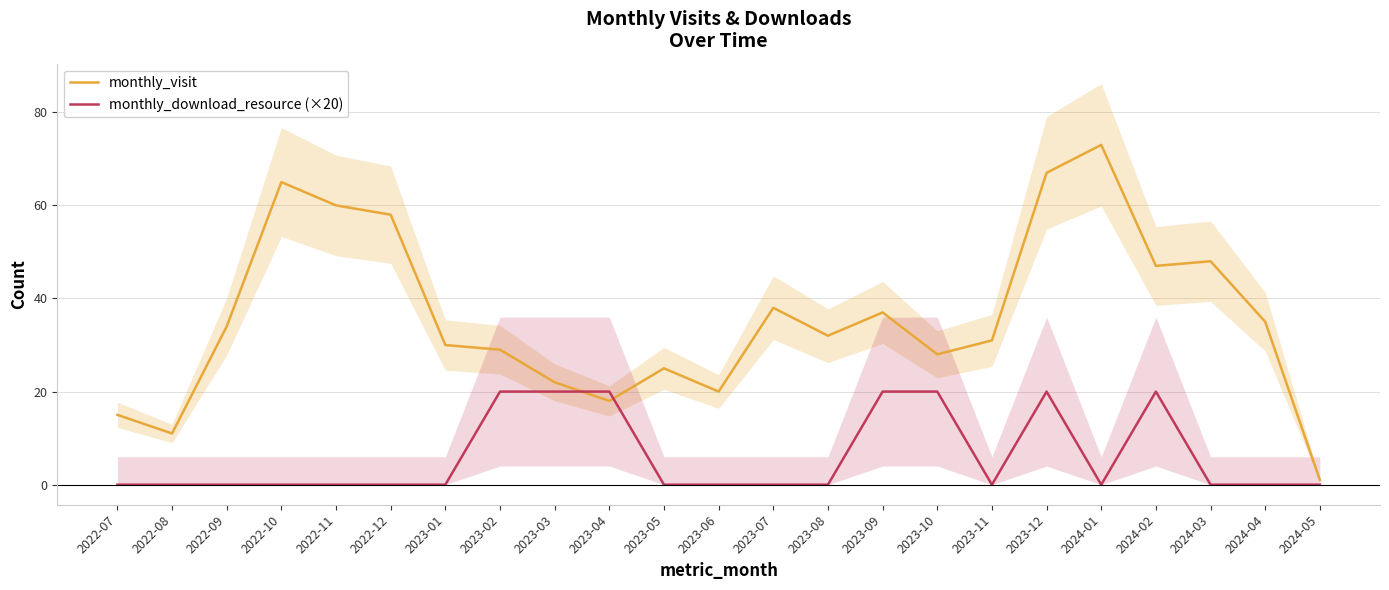

What is the difference between the highest and lowest values at 2023-09?

17